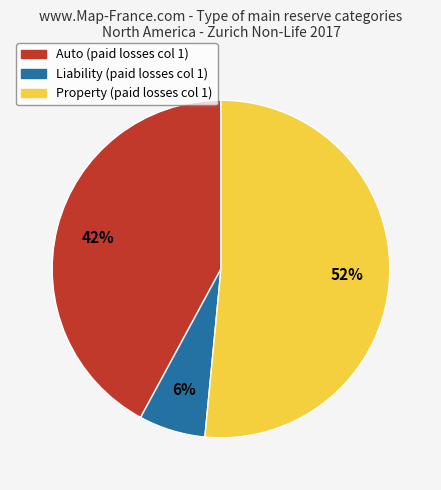

Approximately how many times larger is the value at Property compared to Auto?

1.2